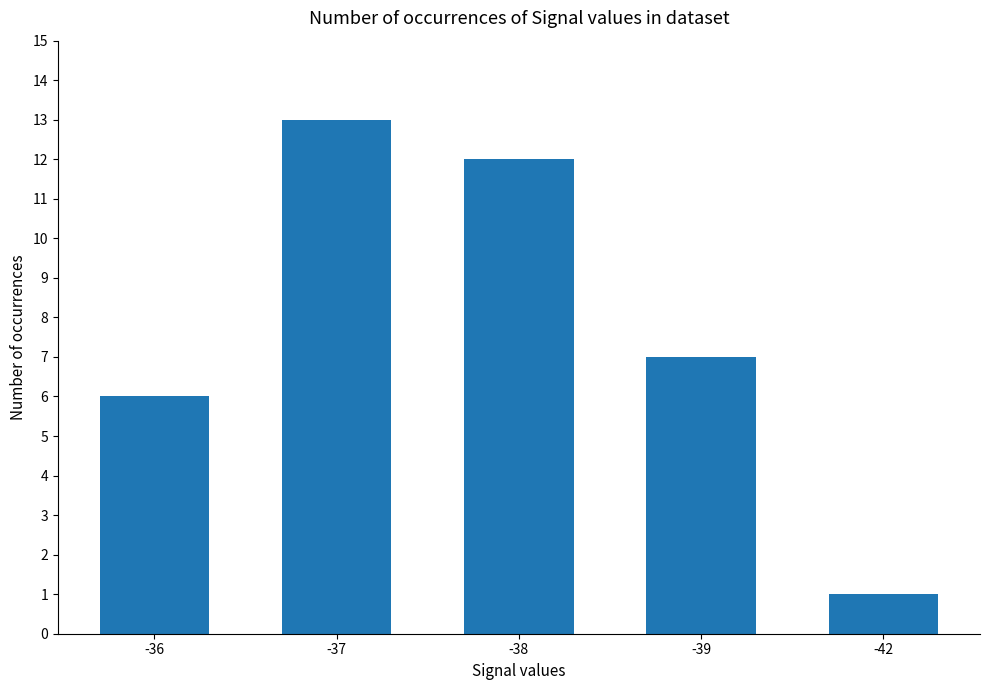

Where does the data first go above 7?

-37